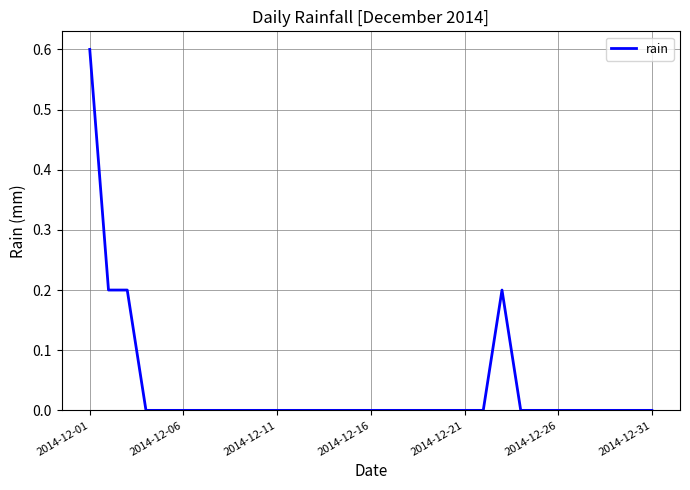

What is the difference between the maximum and minimum values?

0.6